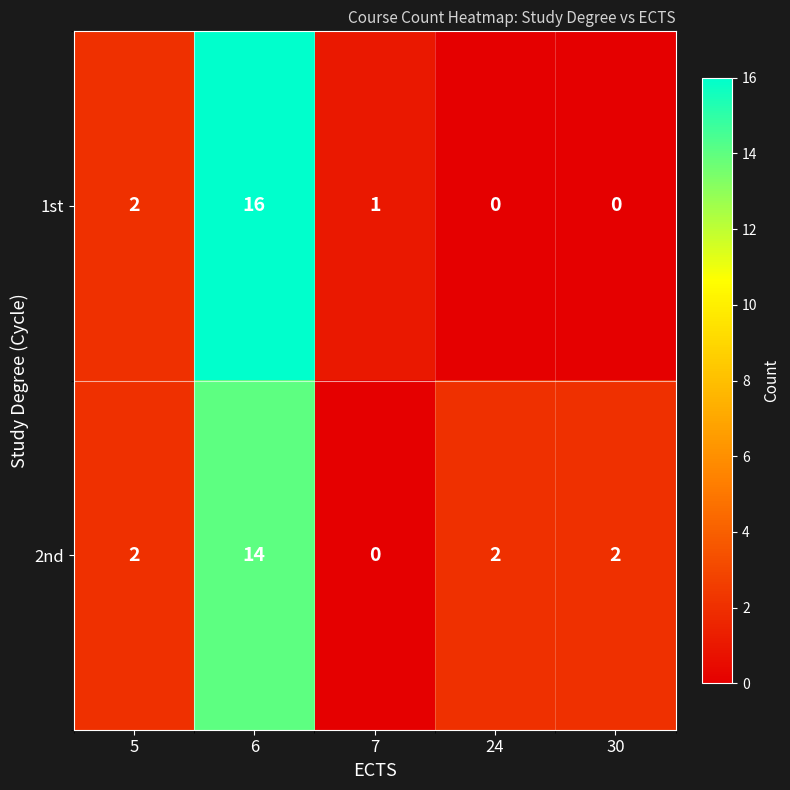

What is the sum of all 2nd values?

20